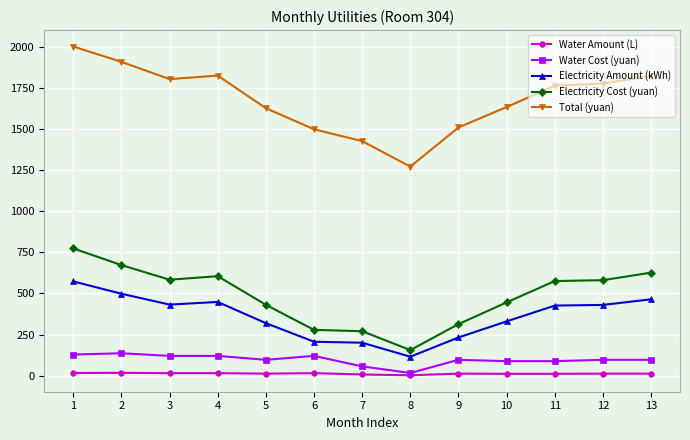

Is the value of Water Amount (L) at 5 greater than the value of Electricity Amount (kWh) at 5?

No